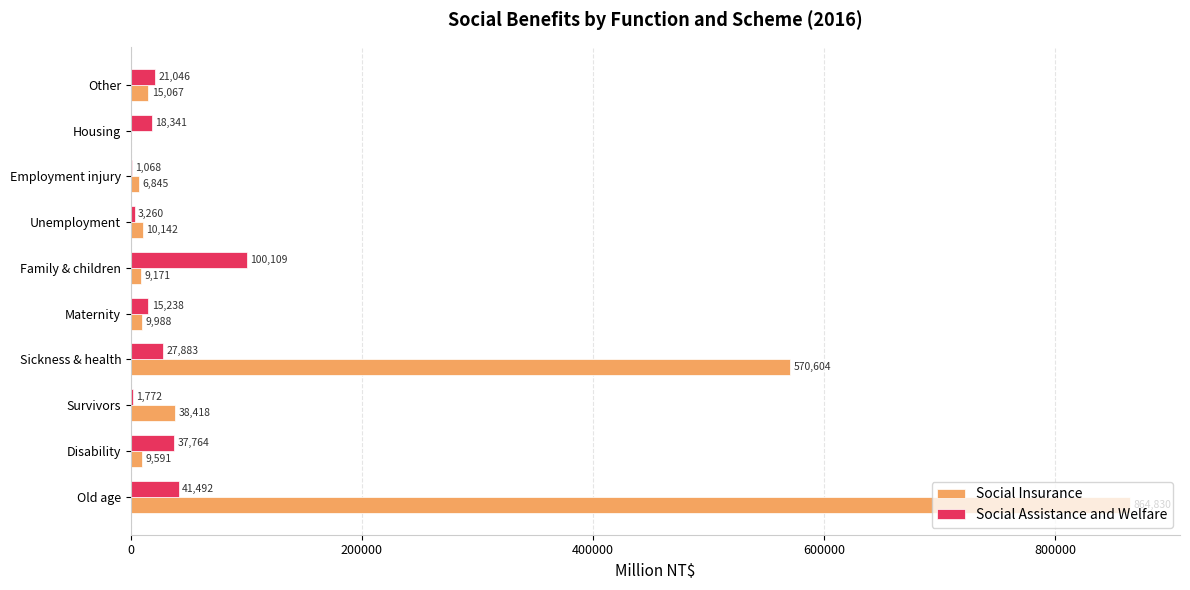

Which series changed the most between Disability and Survivors?

Social Assistance and Welfare